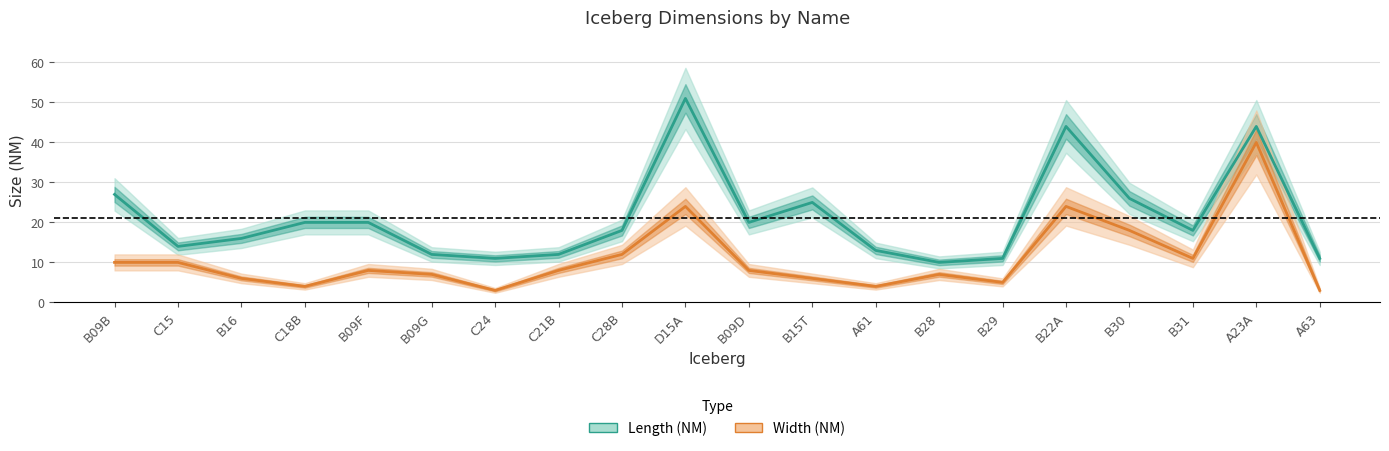

What is the difference between the second highest and minimum values in the Length (NM) series?

34